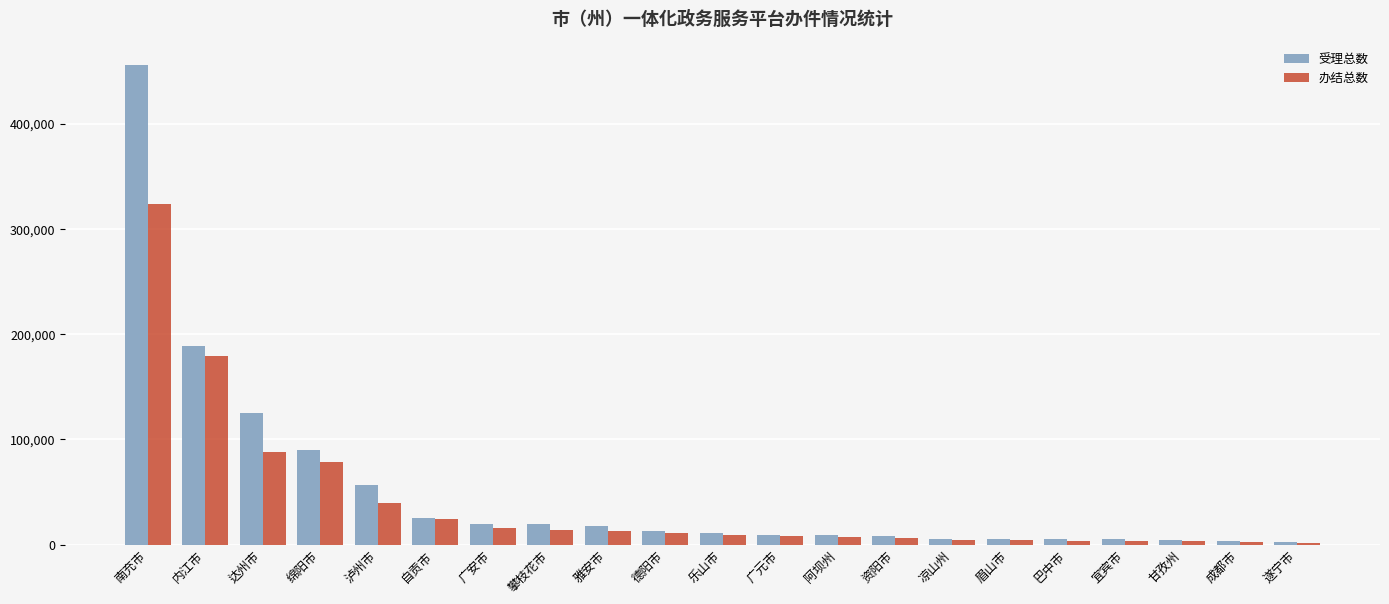

Is it true that 办结总数 equals 3751 at 巴中市?

True